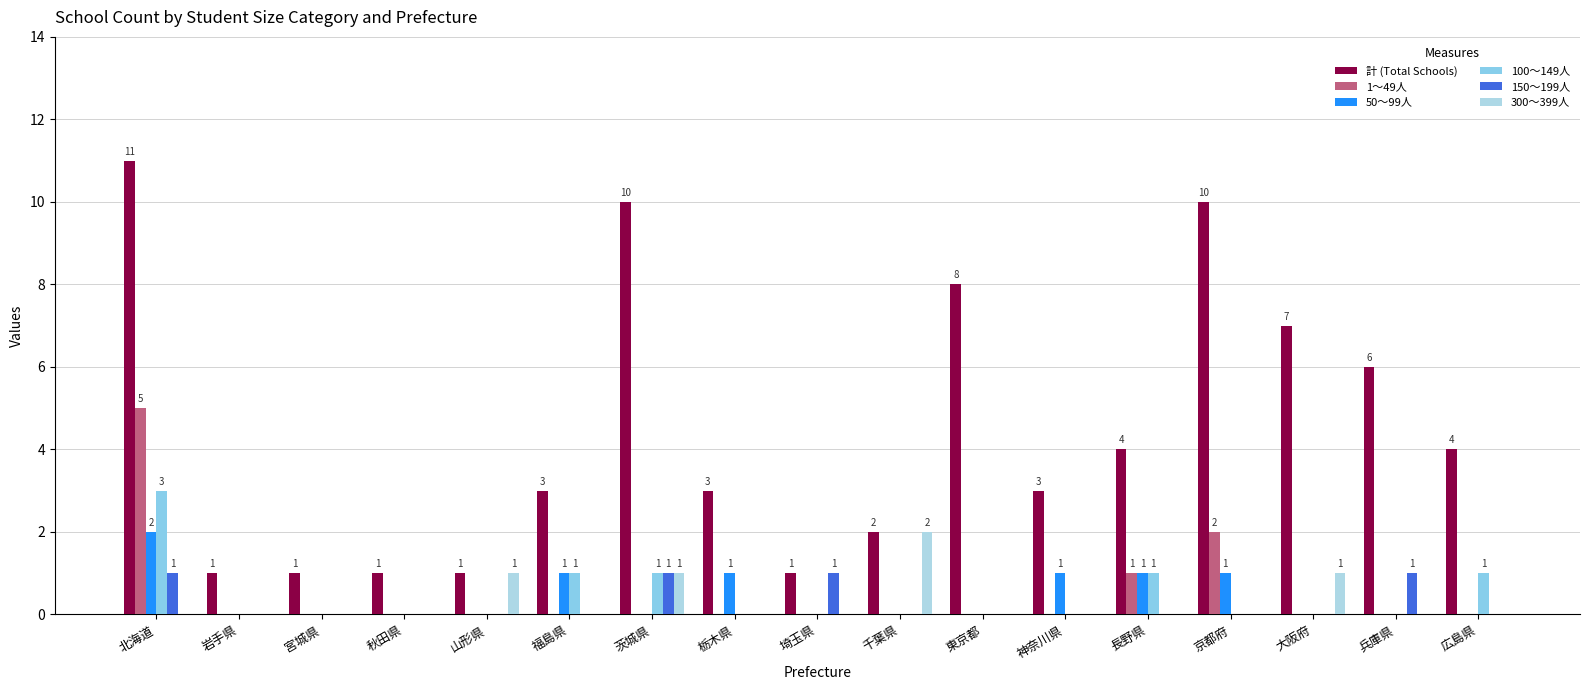

Is it true that 計 (Total Schools) equals 11 at 北海道?

True